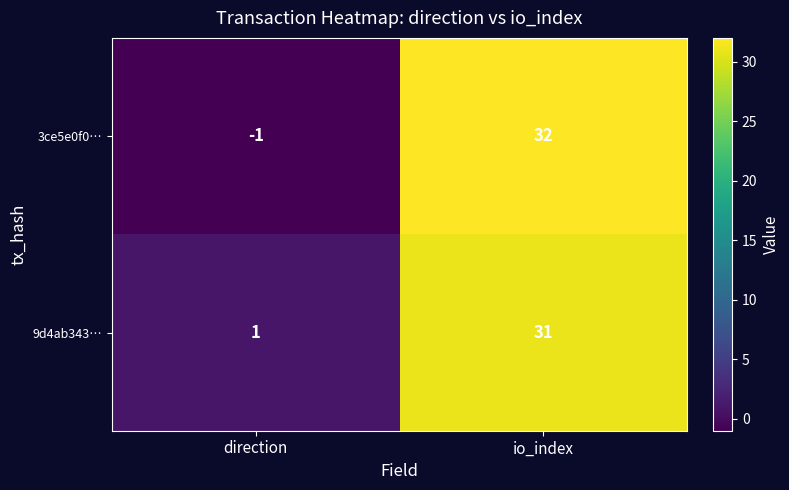

What is the approximate value of 9d4ab343… at io_index, to the nearest 5?

30